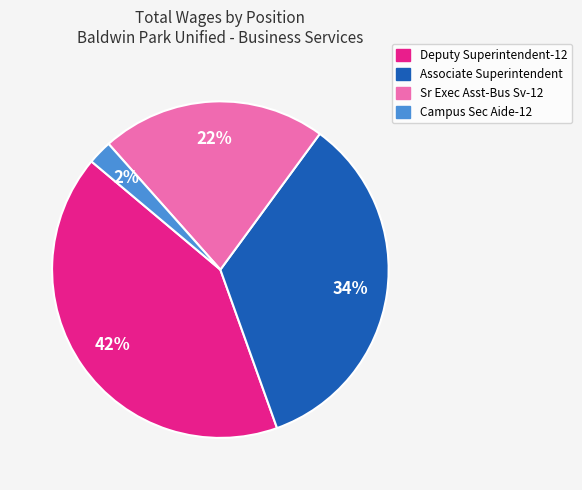

Between Associate Superintendent and Campus Sec Aide-12, which is larger?

Associate Superintendent